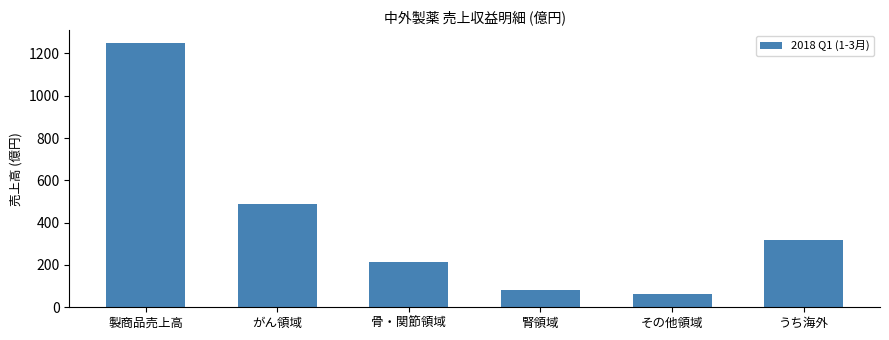

What is the maximum value shown in the chart?

1247